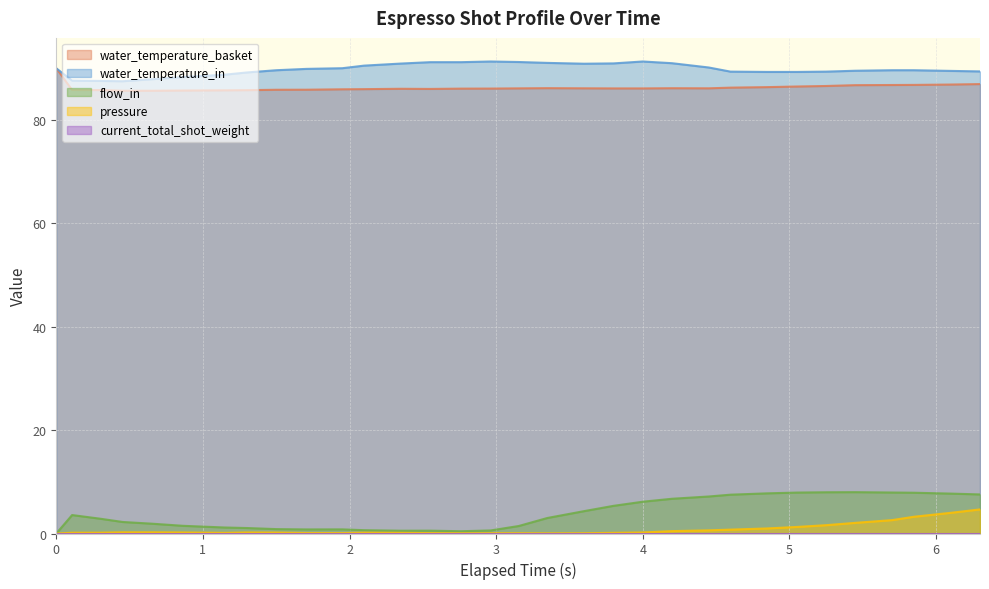

Between 2.35 and 2.55, which series saw the biggest shift?

water_temperature_in